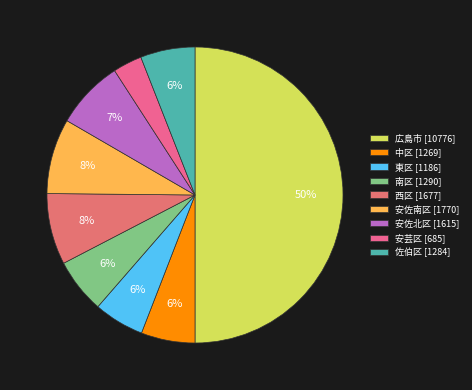

Is there any slice that represents more than half of the pie?

No